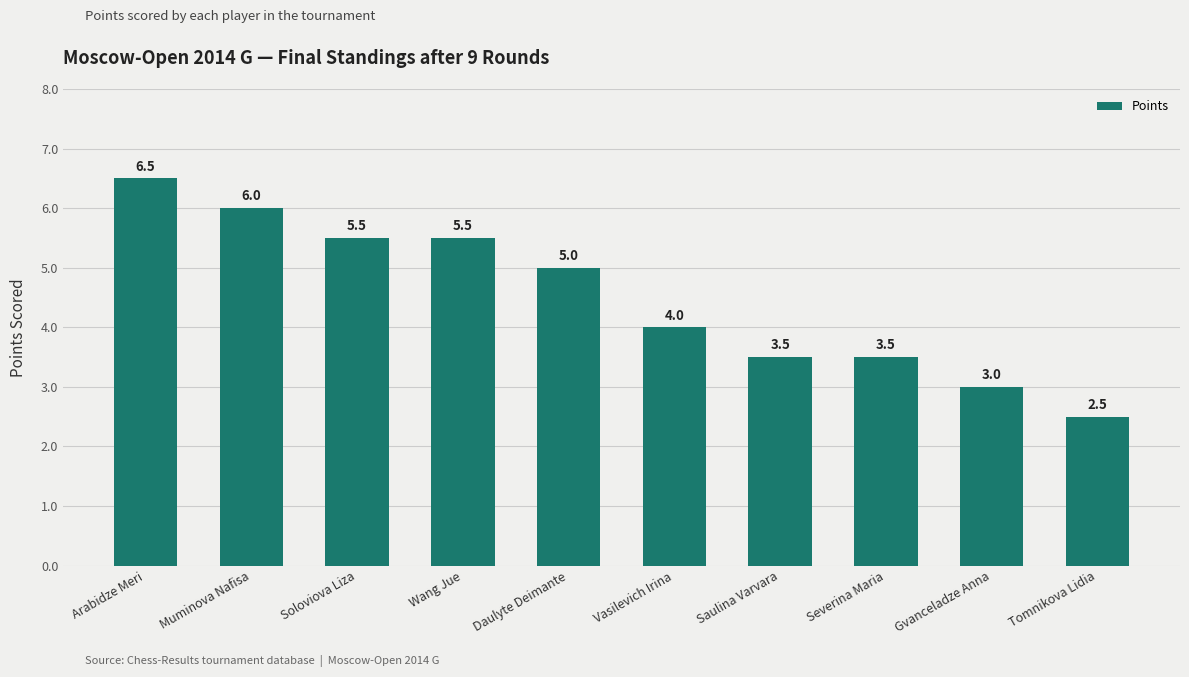

True or false: the data shows 5.5 at Wang Jue.

True